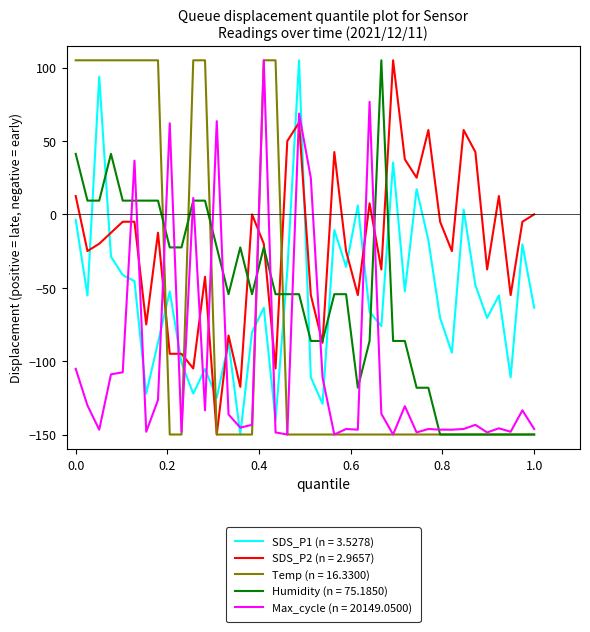

What is the maximum value for SDS_P1 (n = 3.5278)?

105.0